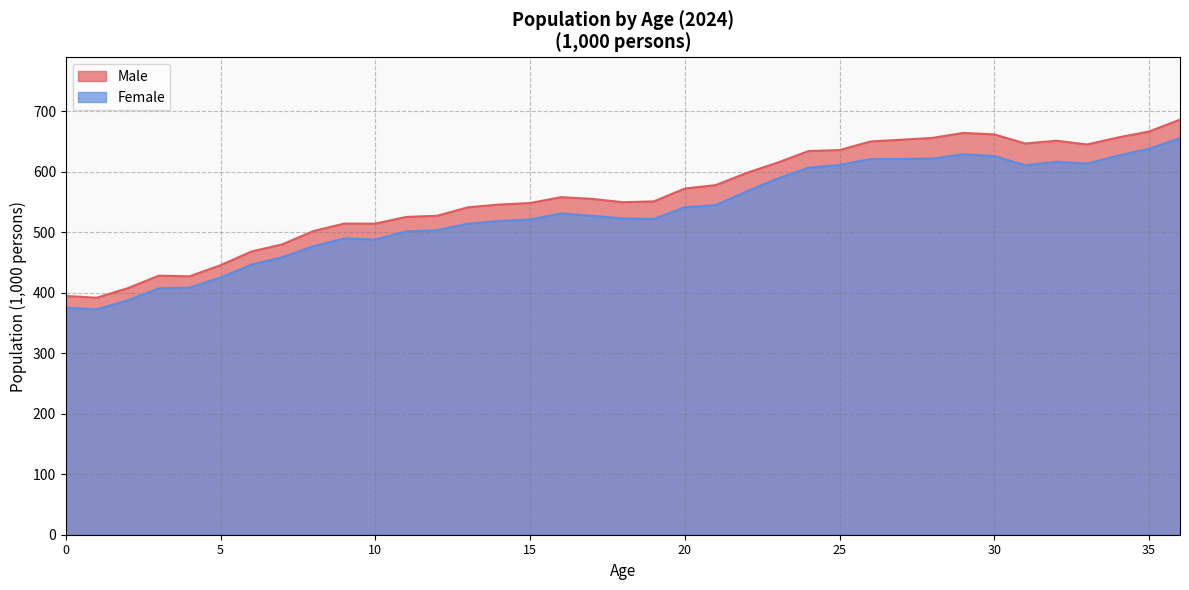

How many lines are shown in the chart?

2